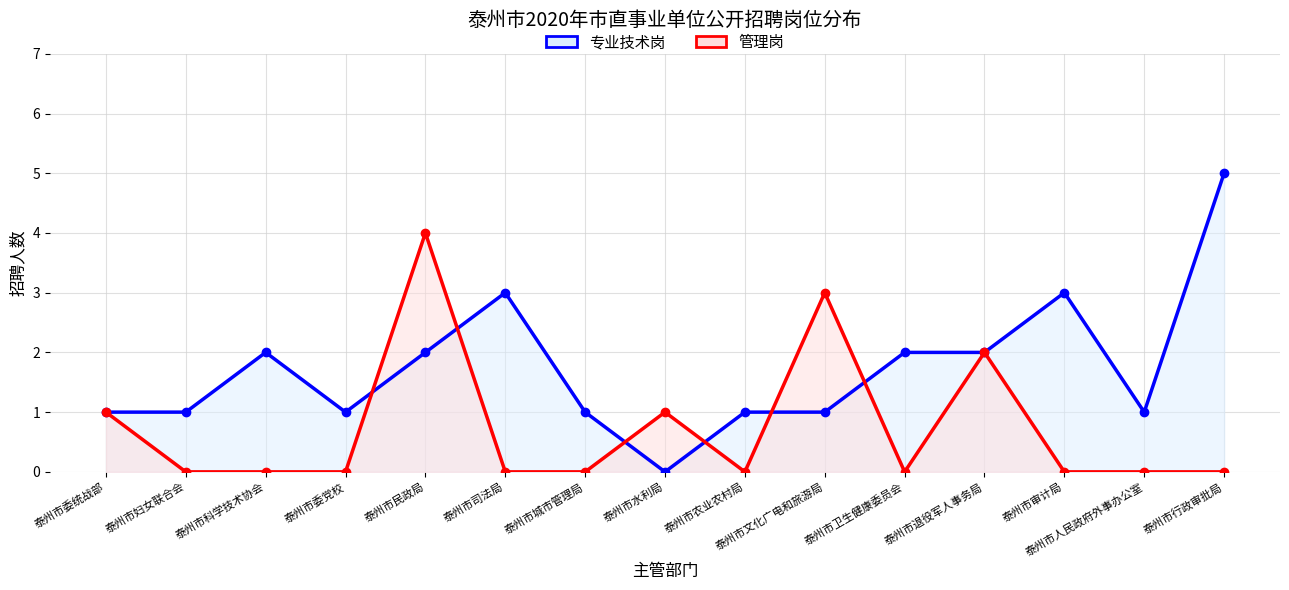

What is the label of the 12th point from the right?

泰州市委党校